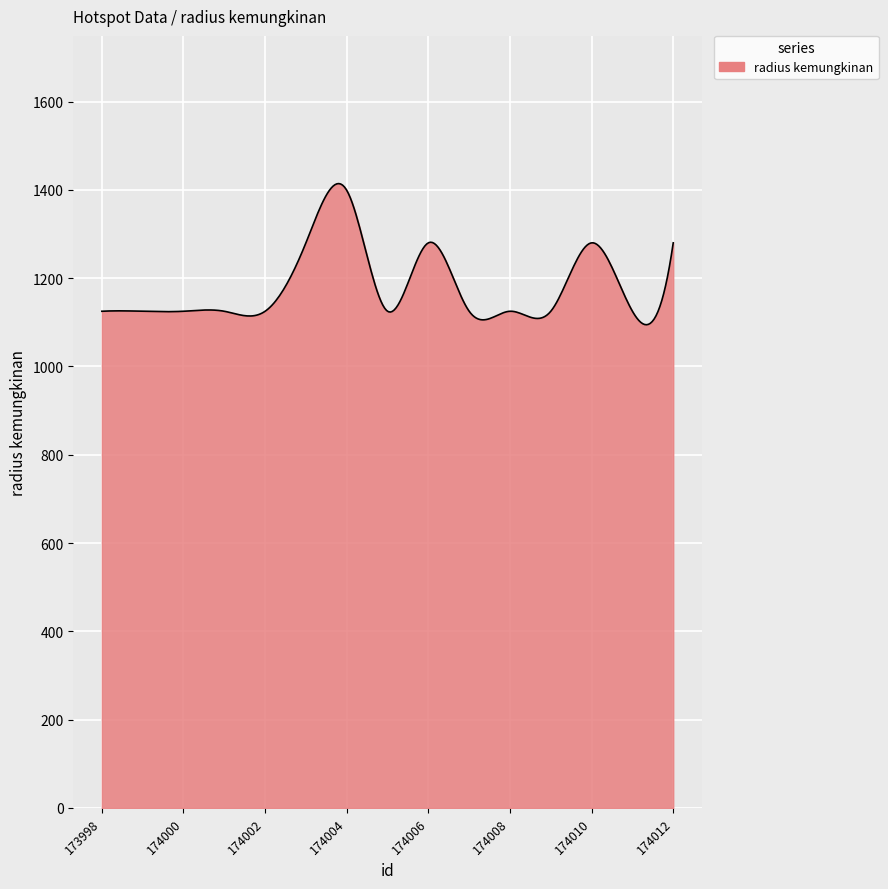

What is the maximum value shown in the chart?

1414.2